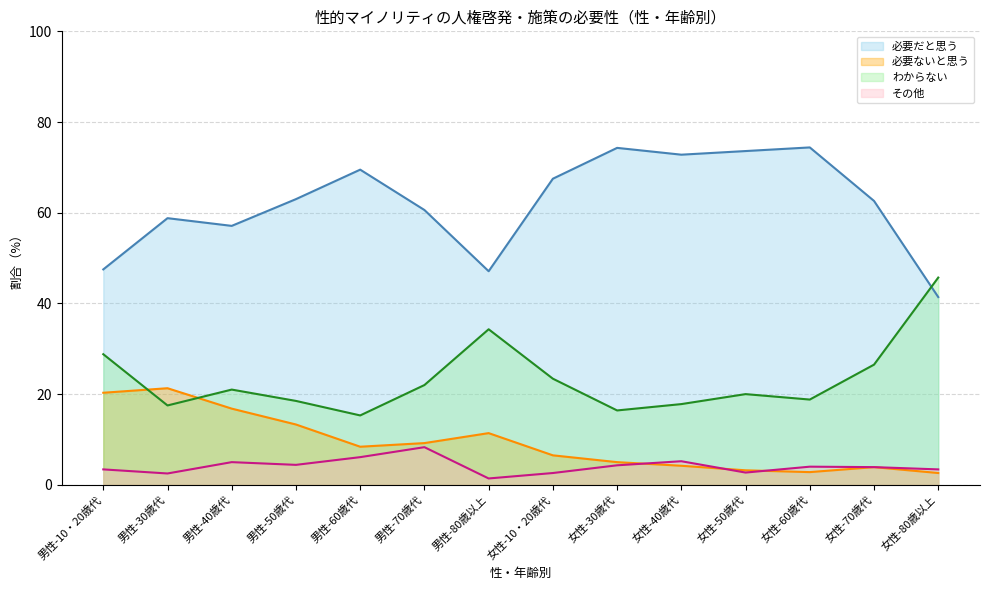

What is the greatest value displayed?

74.4